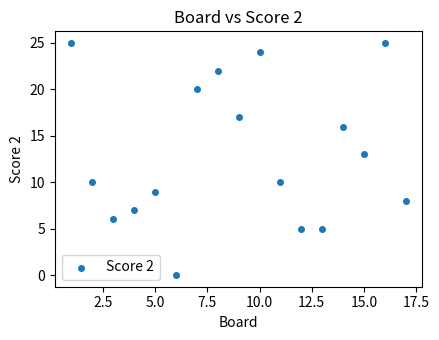

What Y value in the scatter plot is closest to 12?

13